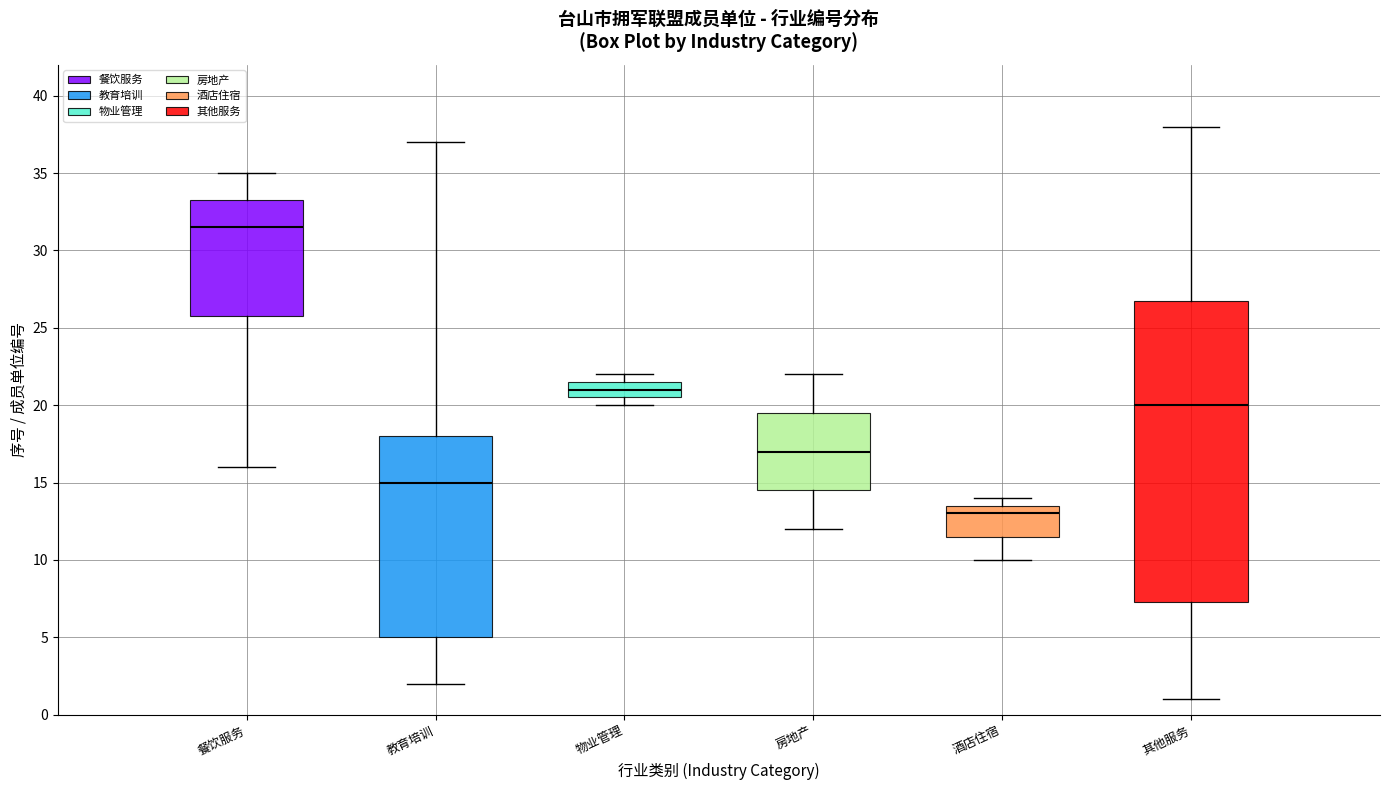

Reading left to right, transcribe this box plot: for each box, give where its median line is, the range the box spans, and where its two whiskers end, as read against the y-axis. The values are not printed on the chart, so give them approximately, as read against the axis.

餐饮服务: median 31.5, box 26.0 to 33.5, whiskers 16.0 to 35.0
教育培训: median 15.0, box 5.0 to 18.0, whiskers 2.0 to 37.0
物业管理: median 21.0, box 20.5 to 21.5, whiskers 20.0 to 22.0
房地产: median 17.0, box 14.5 to 19.5, whiskers 12.0 to 22.0
酒店住宿: median 13.0, box 11.5 to 13.5, whiskers 10.0 to 14.0
其他服务: median 20.0, box 7.5 to 27.0, whiskers 1.0 to 38.0